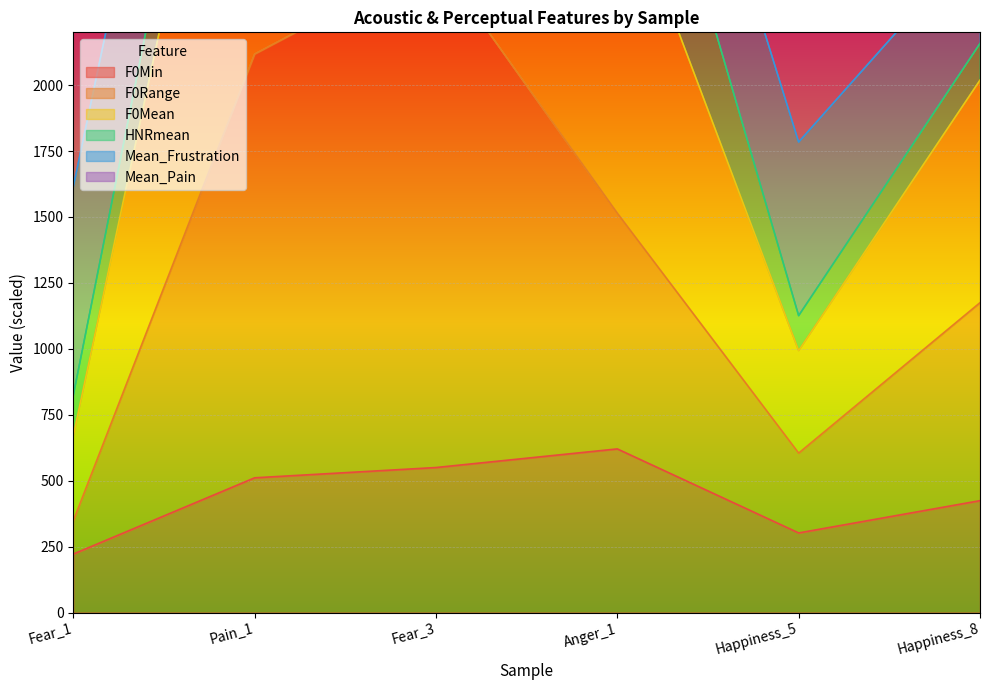

Where is the first local maximum for F0Mean?

Fear_3